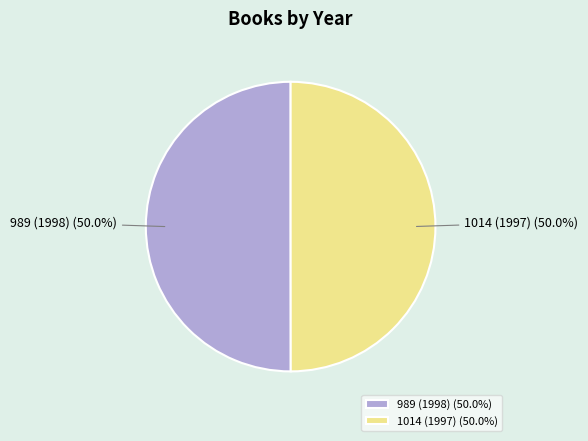

Approximately how many times larger is the value at 989 (1998) compared to 1014 (1997)?

1.0